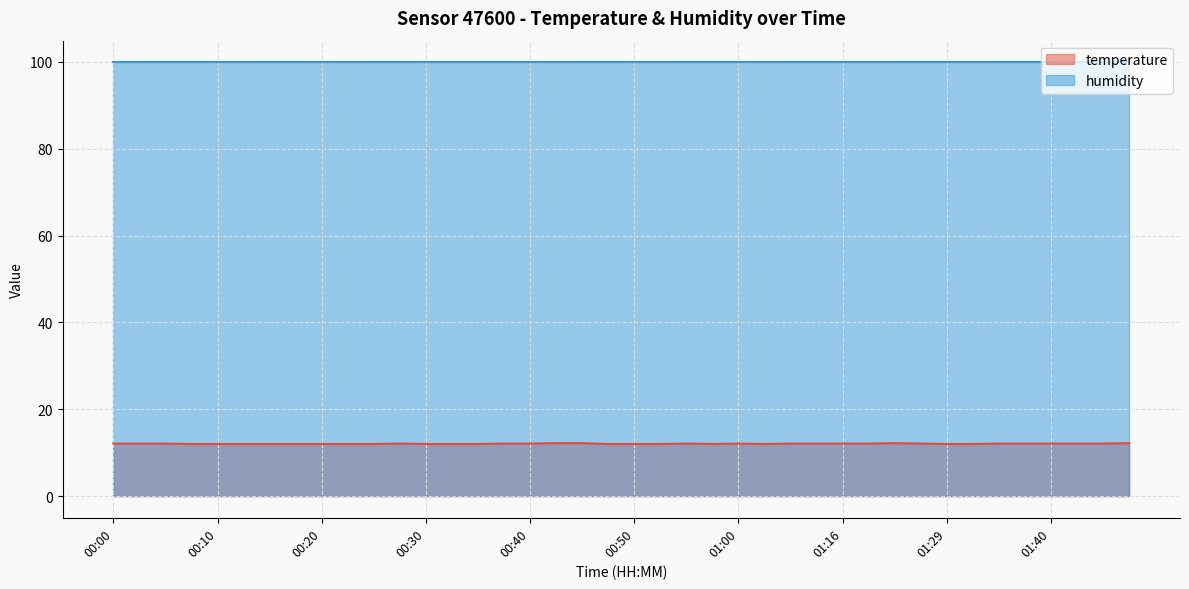

List the labels in order of value, largest first.

00:42, 00:45, 01:24, 01:47, 00:00, 00:03, 00:05, 00:27, 00:37, 00:40, 00:55, 01:00, 01:11, 01:14, 01:16, 01:19, 01:27, 01:34, 01:37, 01:40, 01:42, 01:45, 00:08, 00:10, 00:13, 00:15, 00:18, 00:20, 00:23, 00:25, 00:30, 00:32, 00:35, 00:47, 00:50, 00:52, 00:57, 01:05, 01:29, 01:32